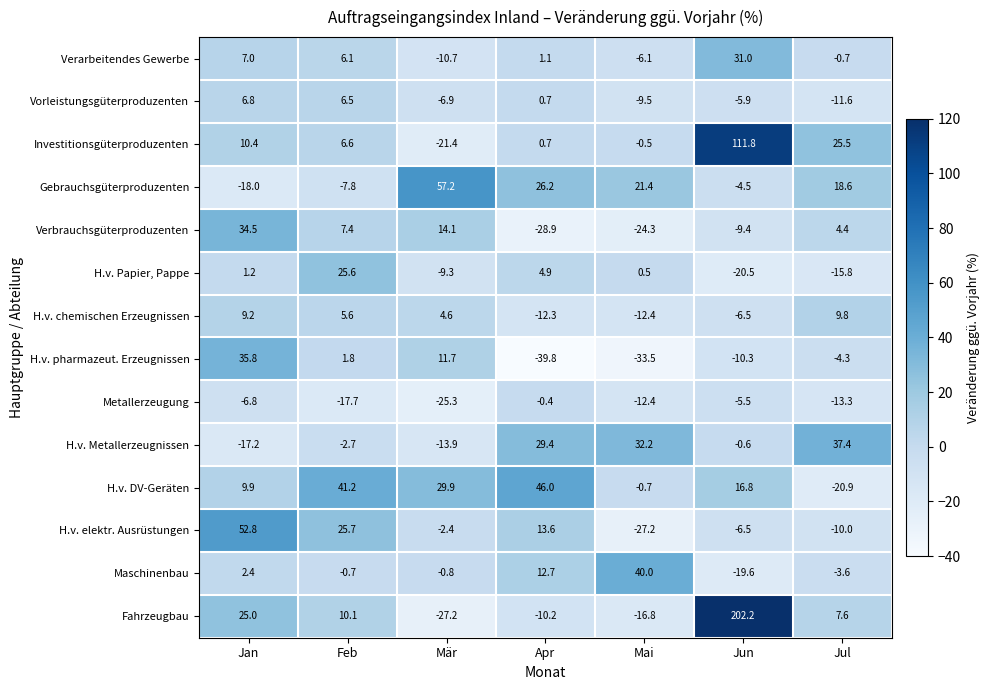

What is the minimum value shown in the chart?

-39.8